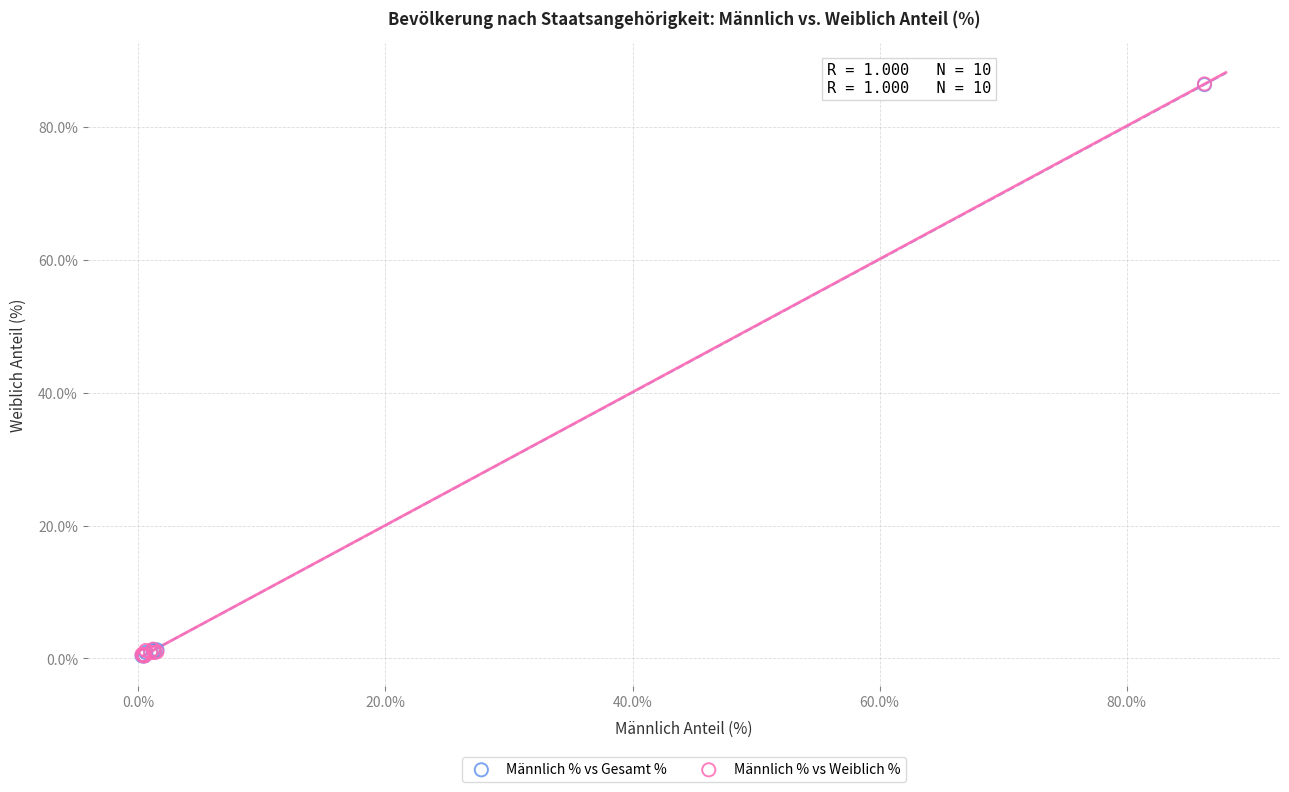

What are all the series names shown in the legend?

Männlich % vs Gesamt %, Männlich % vs Weiblich %